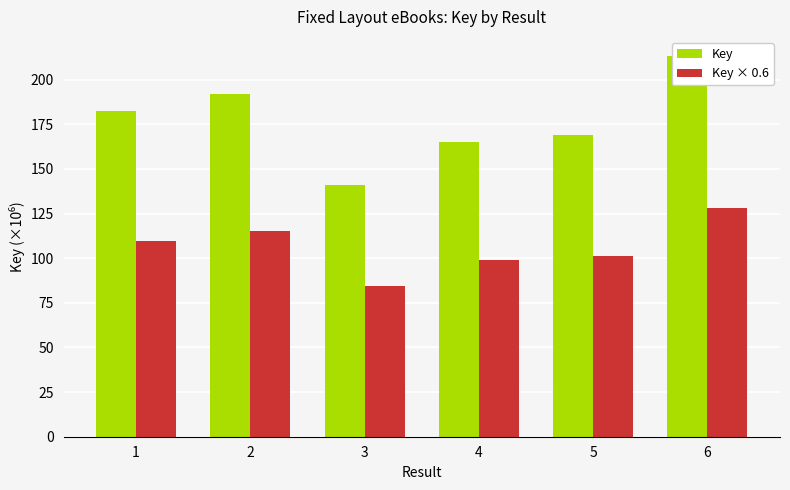

Reading right to left, transcribe all the data shown in this chart.

Key: 6=213.3	5=168.8	4=165.2	3=140.7	2=191.7	1=182.4
Key × 0.6: 6=128.0	5=101.3	4=99.1	3=84.4	2=115.0	1=109.5